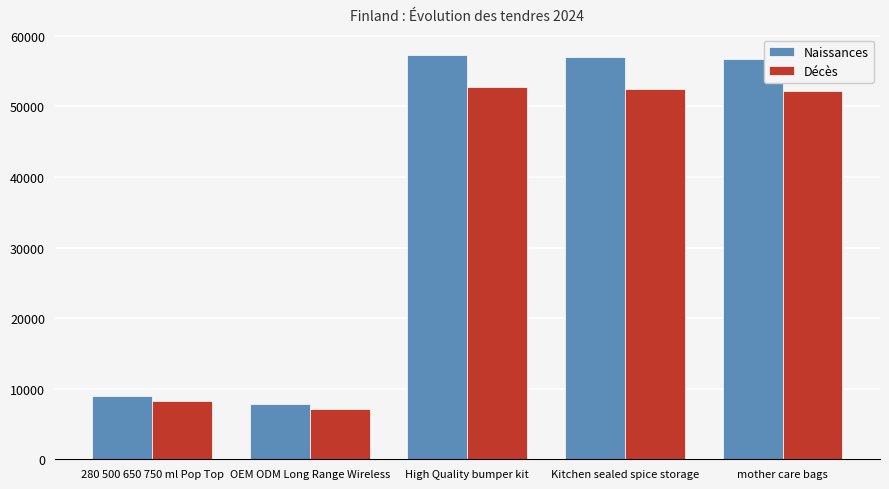

What is the approximate value of Décès at 280 500 650 750 ml Pop Top?

8238.6